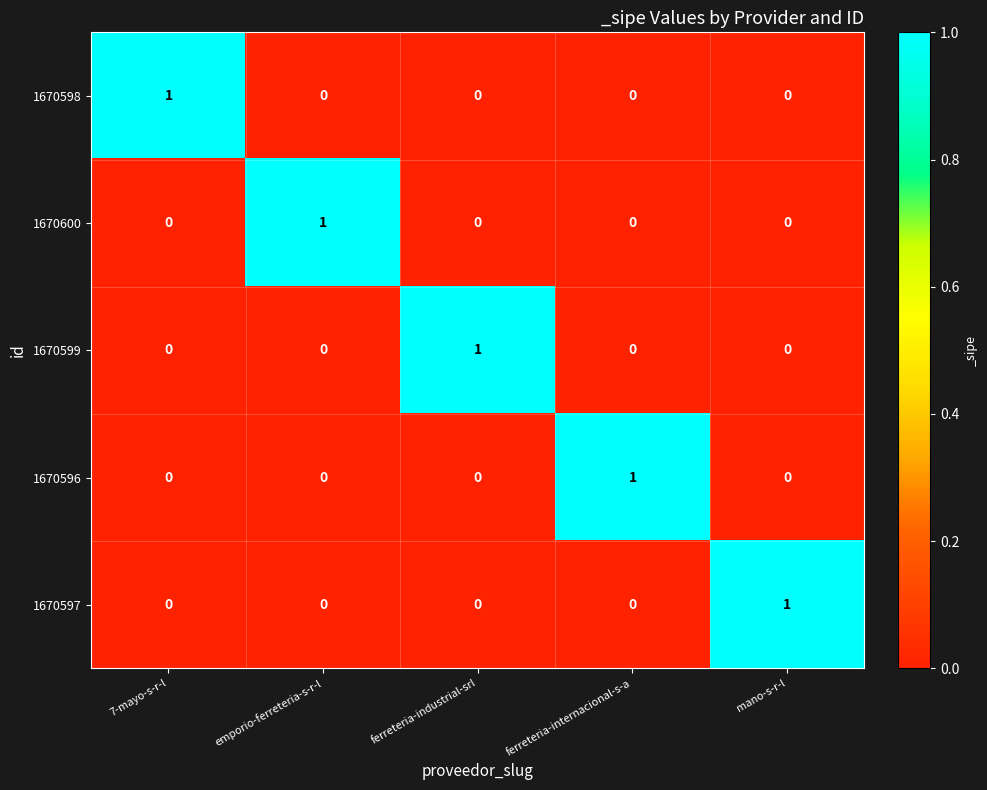

True or false: 1670596 has a value of -1 at mano-s-r-l.

False